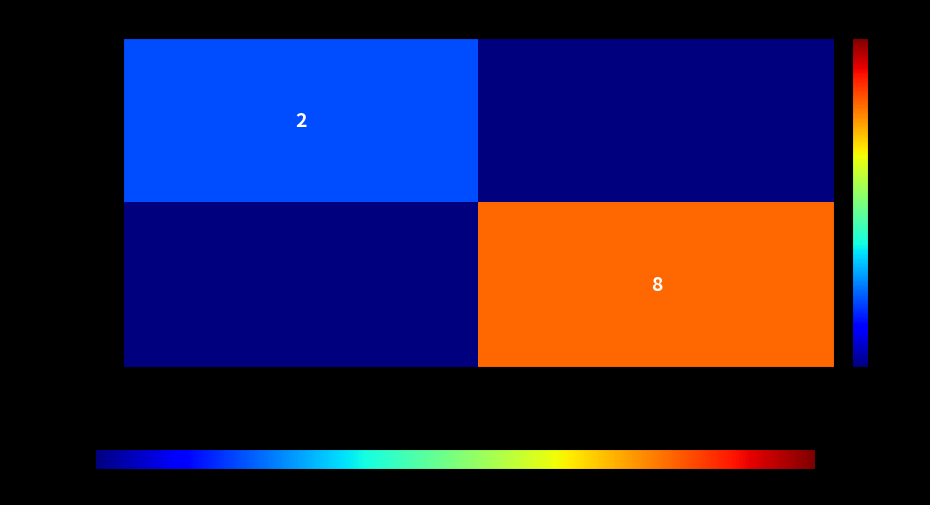

The value of d2b046… at 1 is 11. True or false?

False